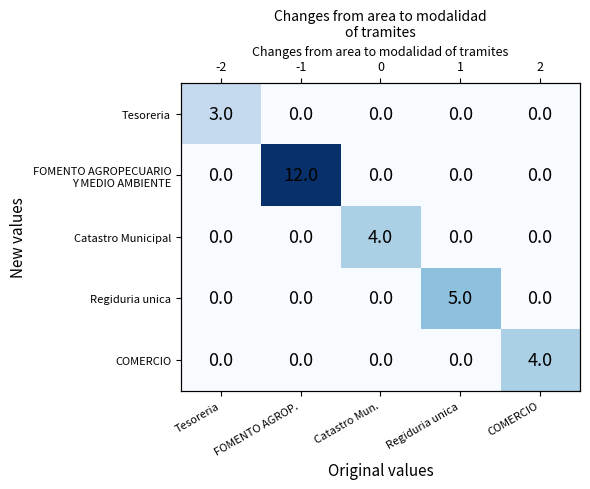

Count the number of data series in this chart.

5